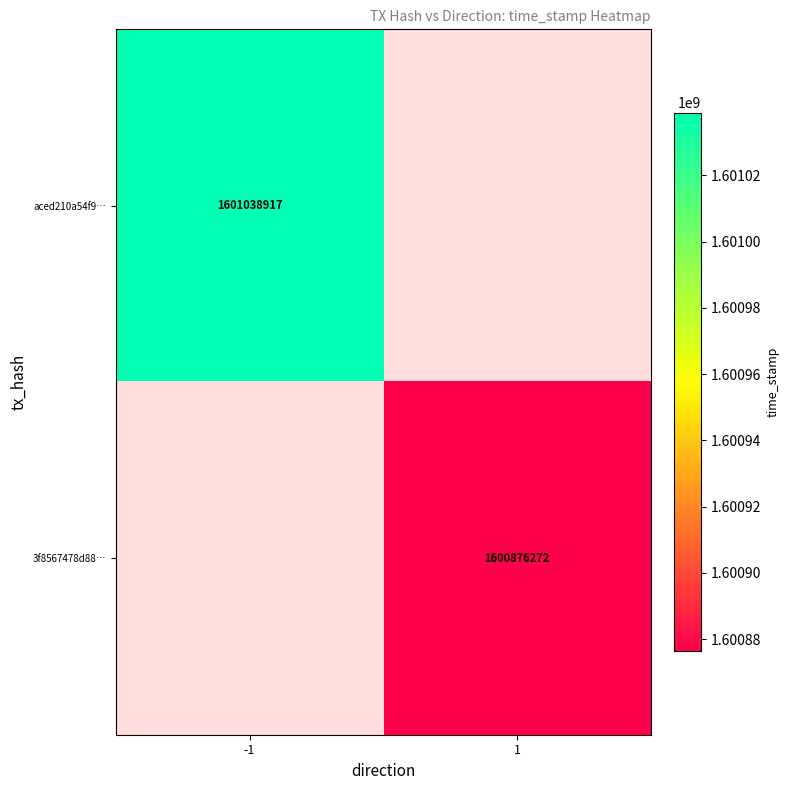

Is it true that aced210a54f9… equals 1601038917 at -1?

True